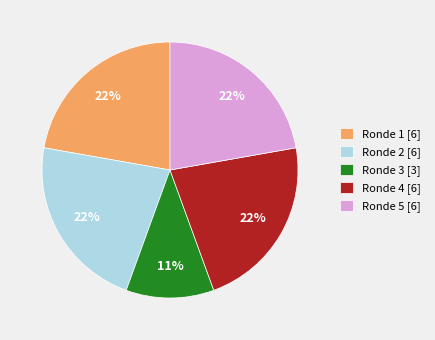

Which slice is the smallest?

Ronde 3